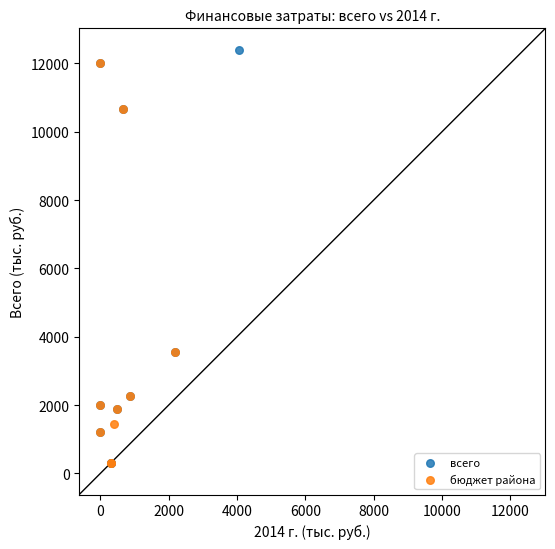

Which series has the largest Y range (max minus min)?

всего